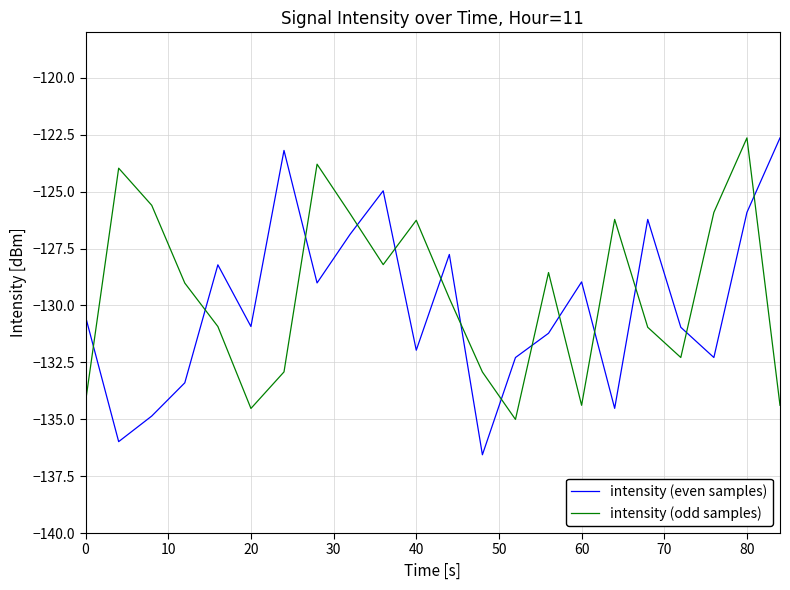

What is the maximum value shown in the chart?

-122.6